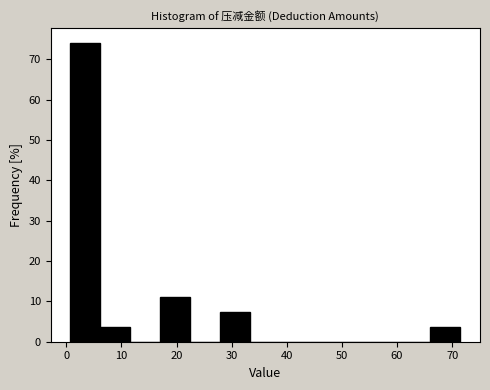

Reading left to right, transcribe this chart: for each bar, give the range it covers on the x-axis and its height. Neither the bar edges nor the heights are printed on the chart, so give them approximately, as read against the axes.

1 to 6: 74
6 to 12: 4
12 to 17: 0
17 to 22: 11
22 to 28: 0
28 to 33: 7
33 to 39: 0
39 to 44: 0
44 to 50: 0
50 to 55: 0
55 to 61: 0
61 to 66: 0
66 to 72: 4